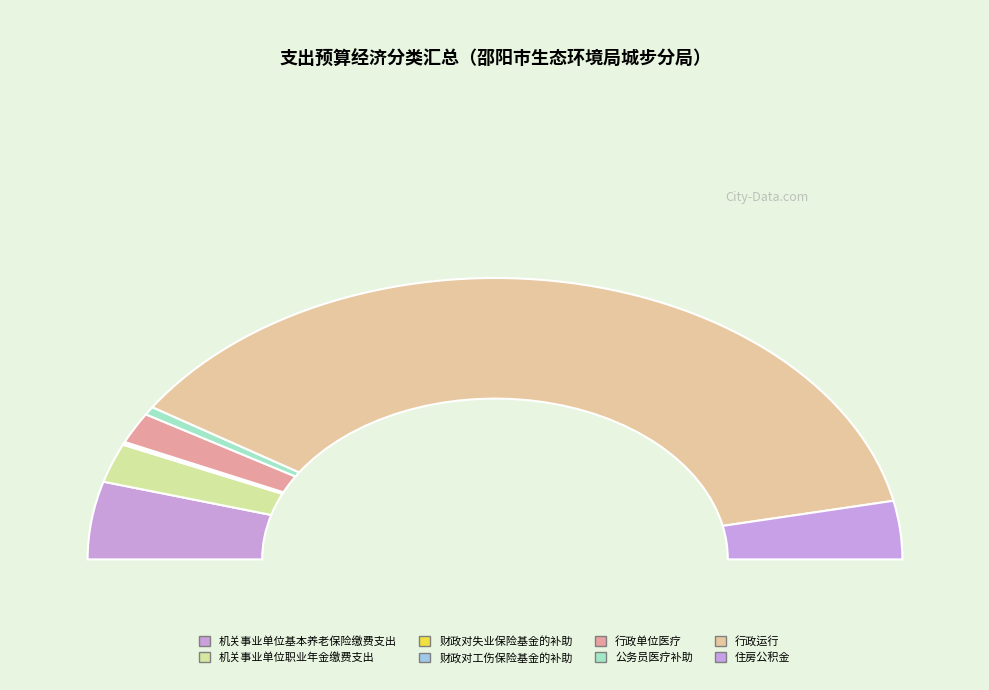

Which slice is the smallest?

财政对失业保险基金的补助